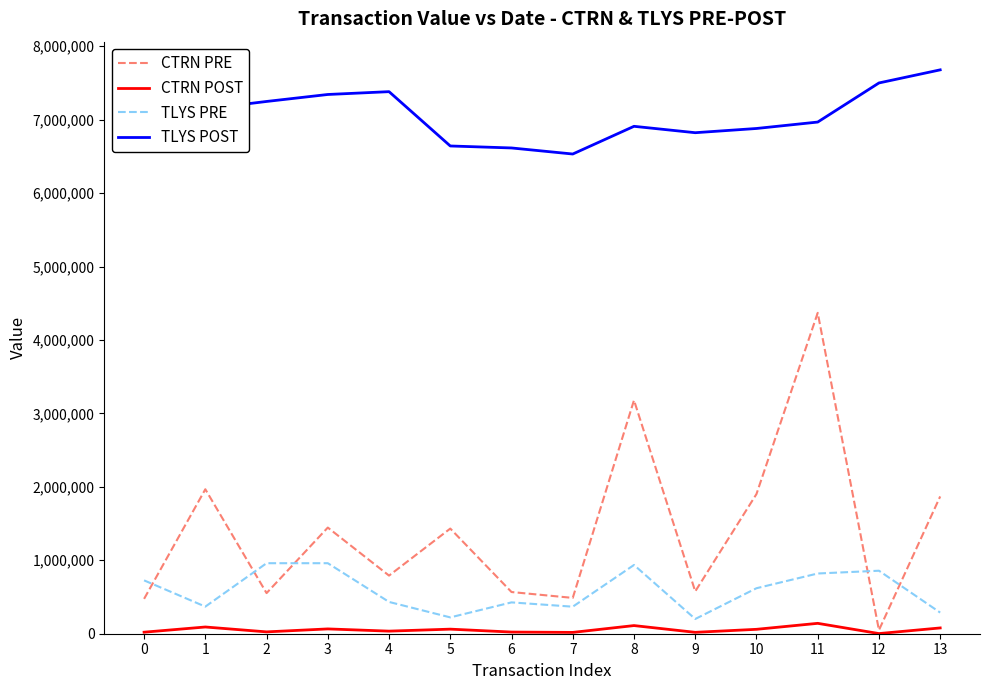

Is this an area chart (filled region under the line)?

No